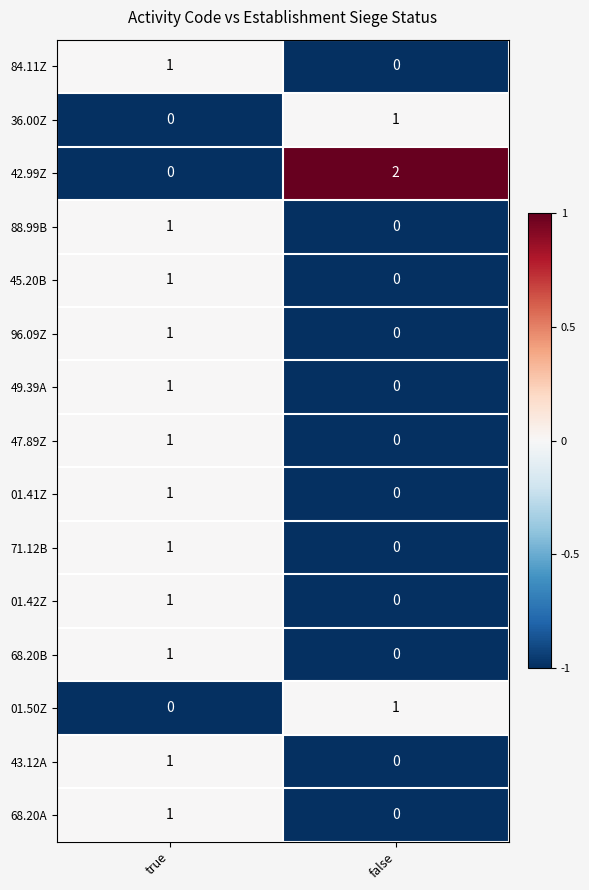

Which series changed the most between true and false?

42.99Z